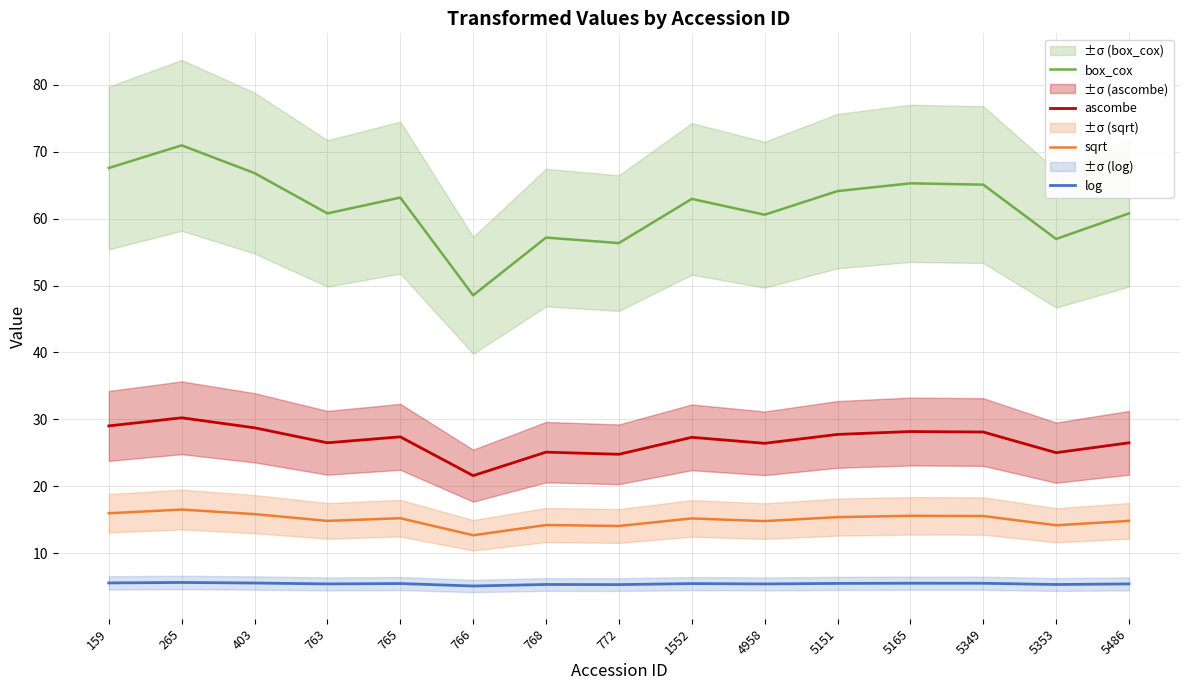

What is the approximate value of box_cox at 5353?

57.0